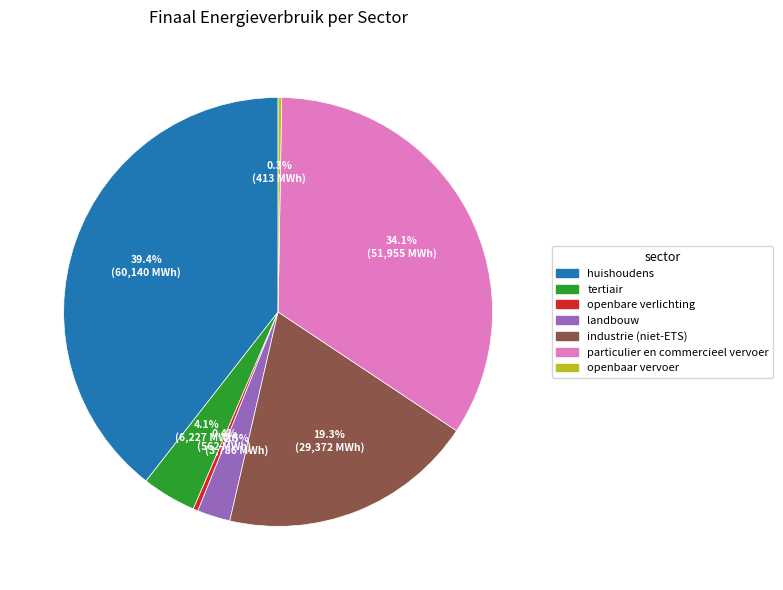

Does industrie (niet-ETS) represent more than half of the total?

No